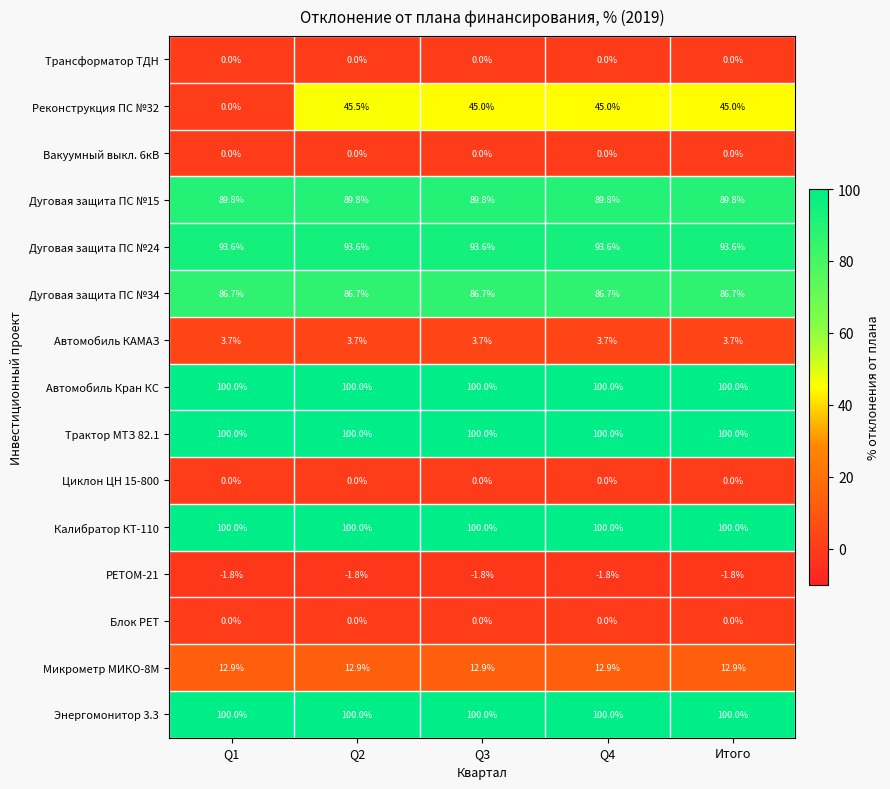

What is the sum of all Калибратор КТ-110 values?

500.0